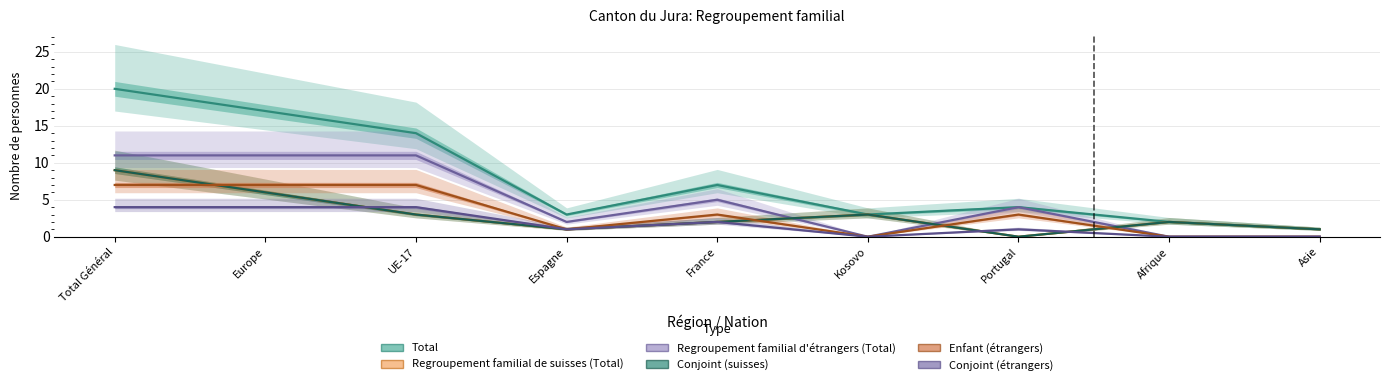

How many Enfant (étrangers) values are between 0 and 7?

9